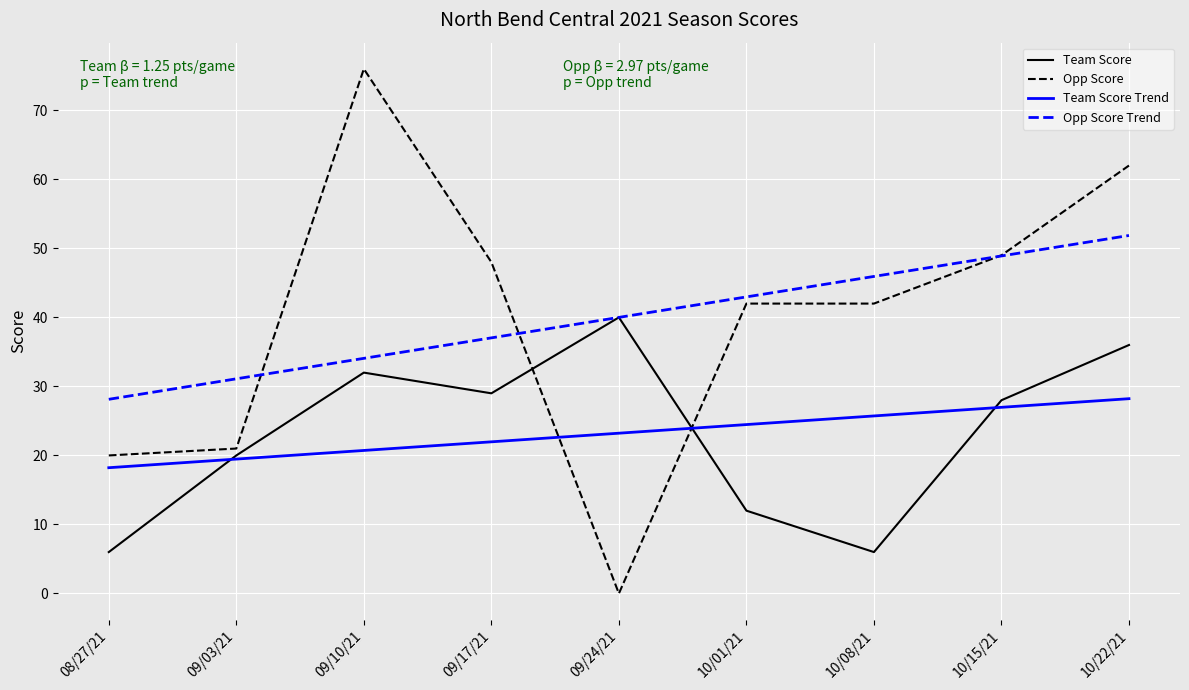

Is this an area chart (filled region under the line)?

No